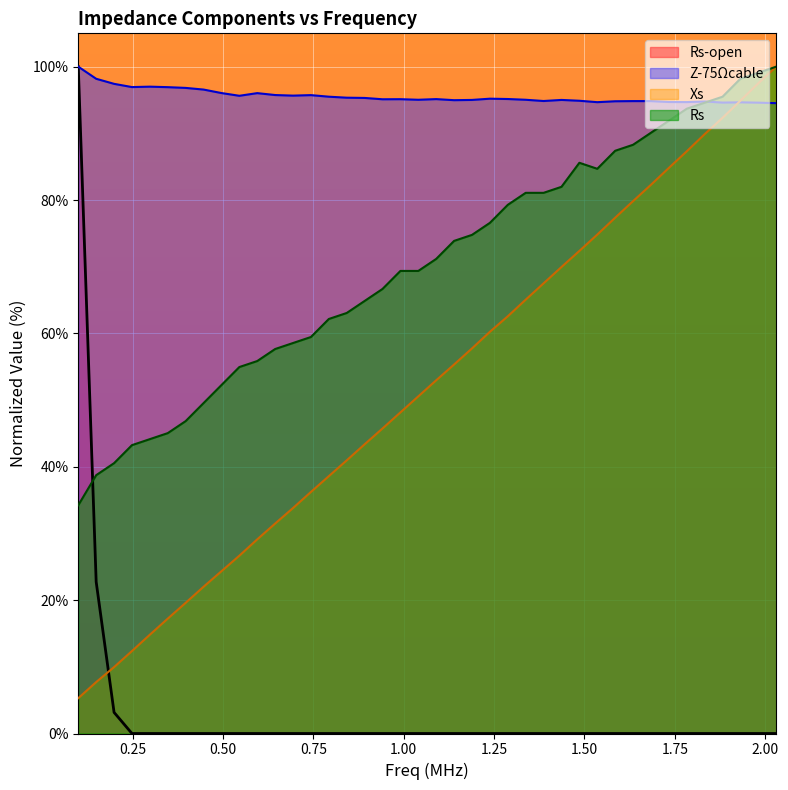

What is the maximum value for Rs?

100.0